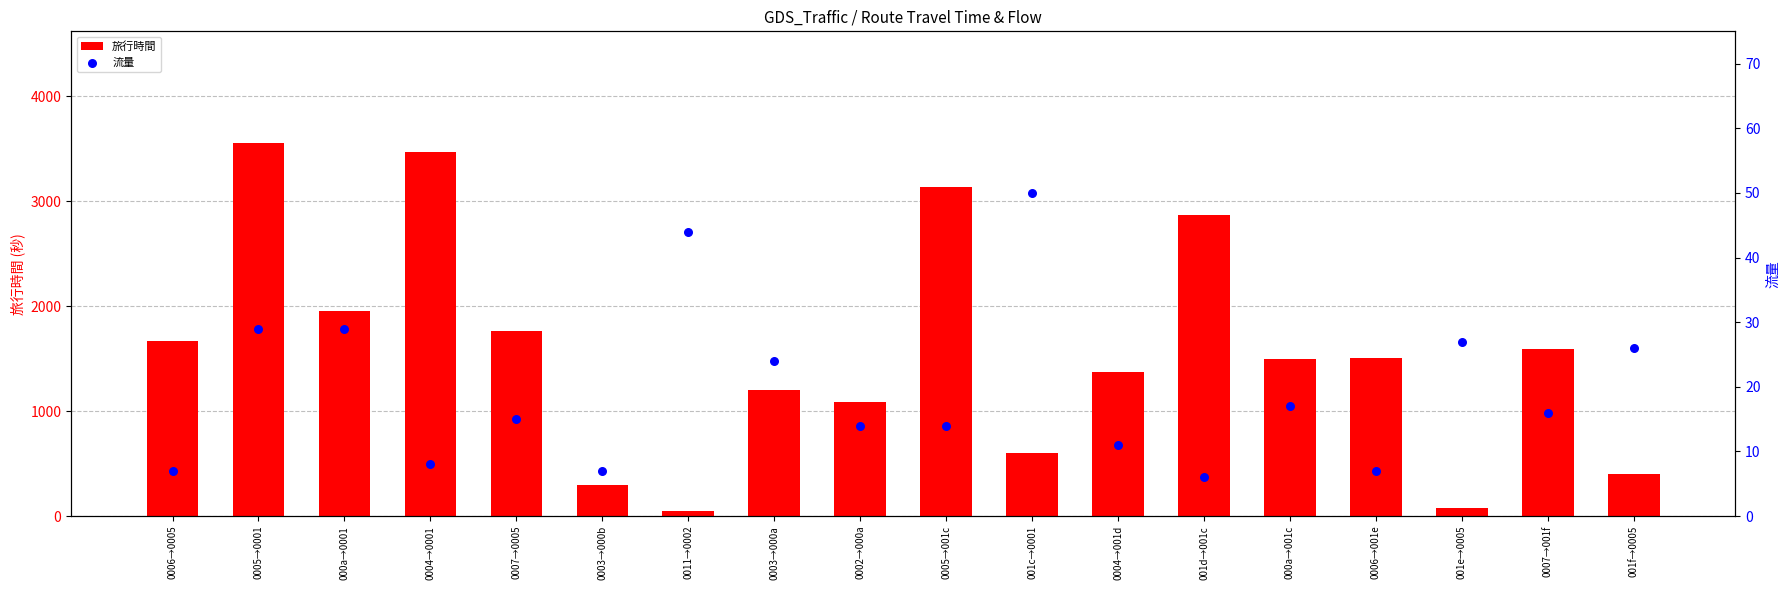

What are all the series names shown in the legend?

旅行時間, 流量